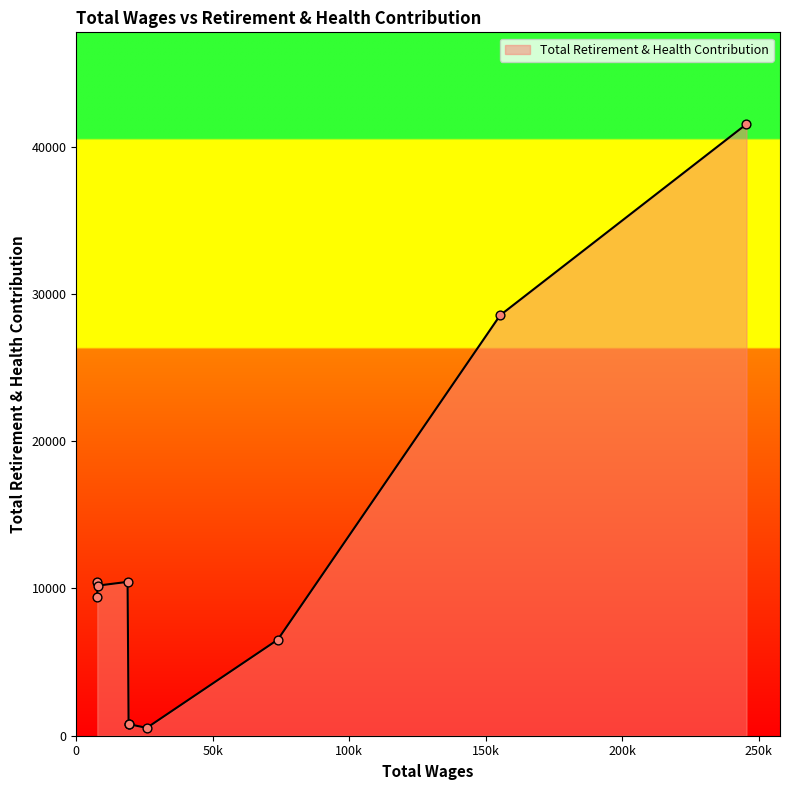

Approximately how many times larger is the value at 18798.0 compared to 19174.0?

13.2